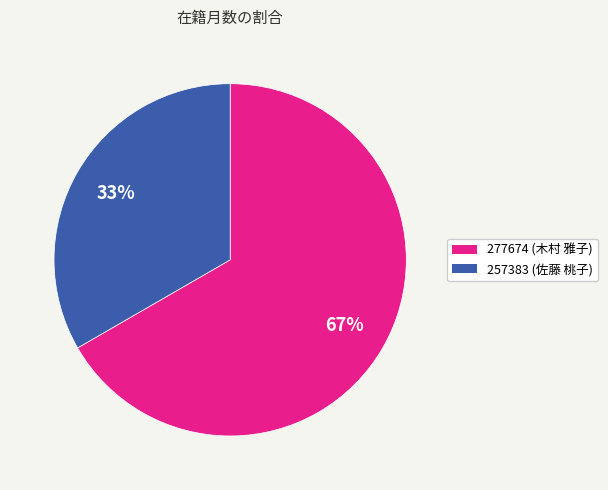

What percentage is the 277674 slice, to the nearest percent?

67%